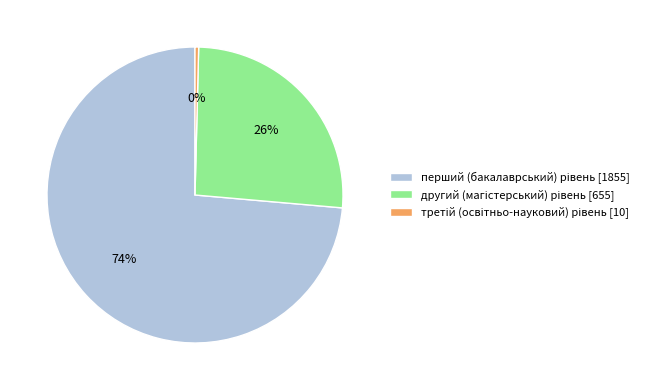

To the nearest percent, what is the average slice percentage?

33%